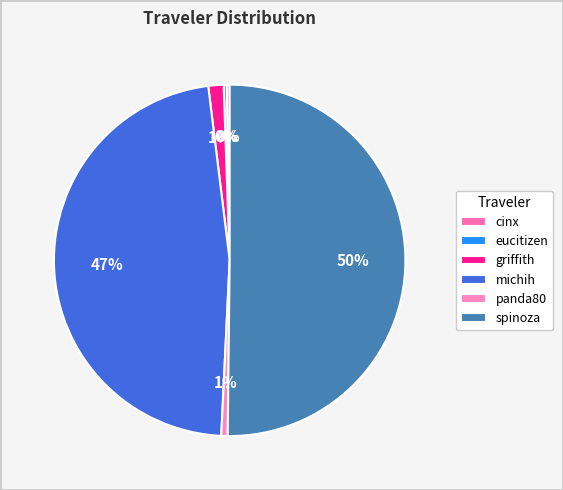

Count the number of slices in the pie.

6